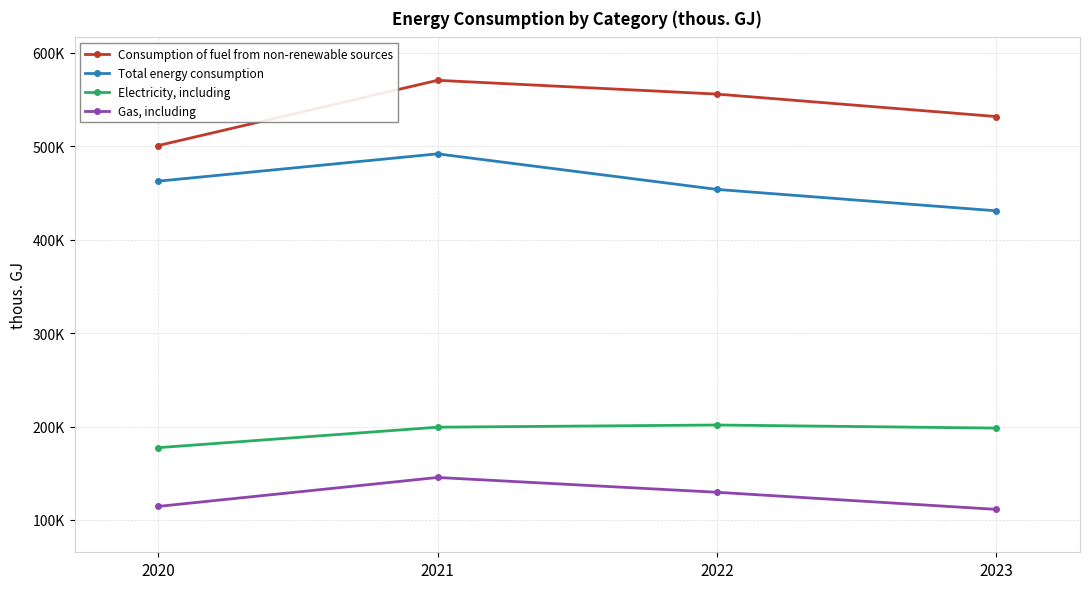

At which category does Electricity, including reach its first local peak?

2022